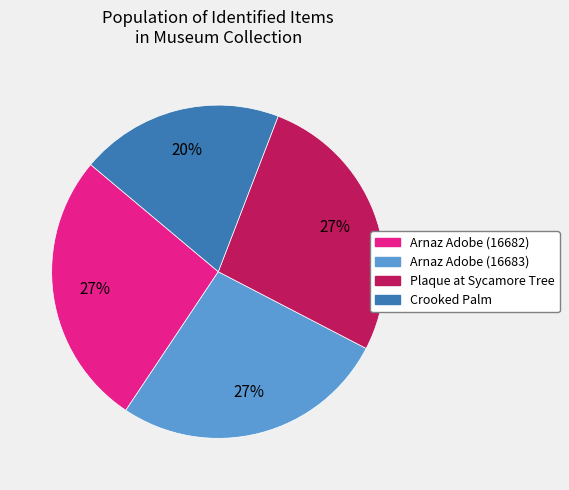

The Arnaz Adobe (16682) slice represents 39% of the pie. True or false?

False